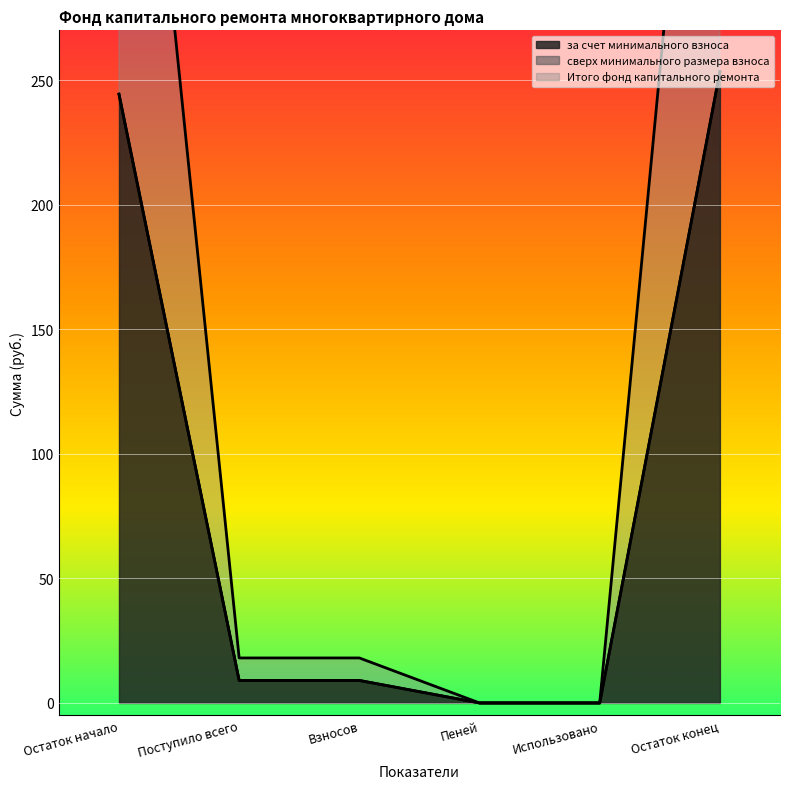

Is the value of Итого фонд капитального ремонта at Пеней greater than the value of за счет минимального взноса at Взносов?

No